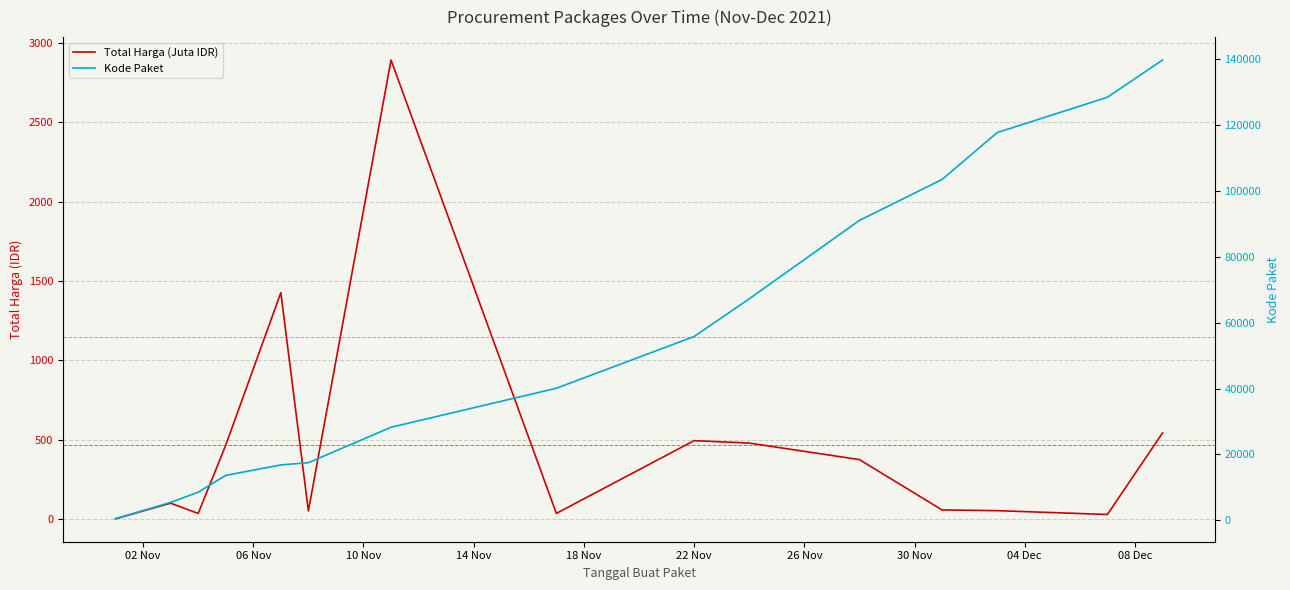

What is the average value of the Kode Paket series?

55644.9